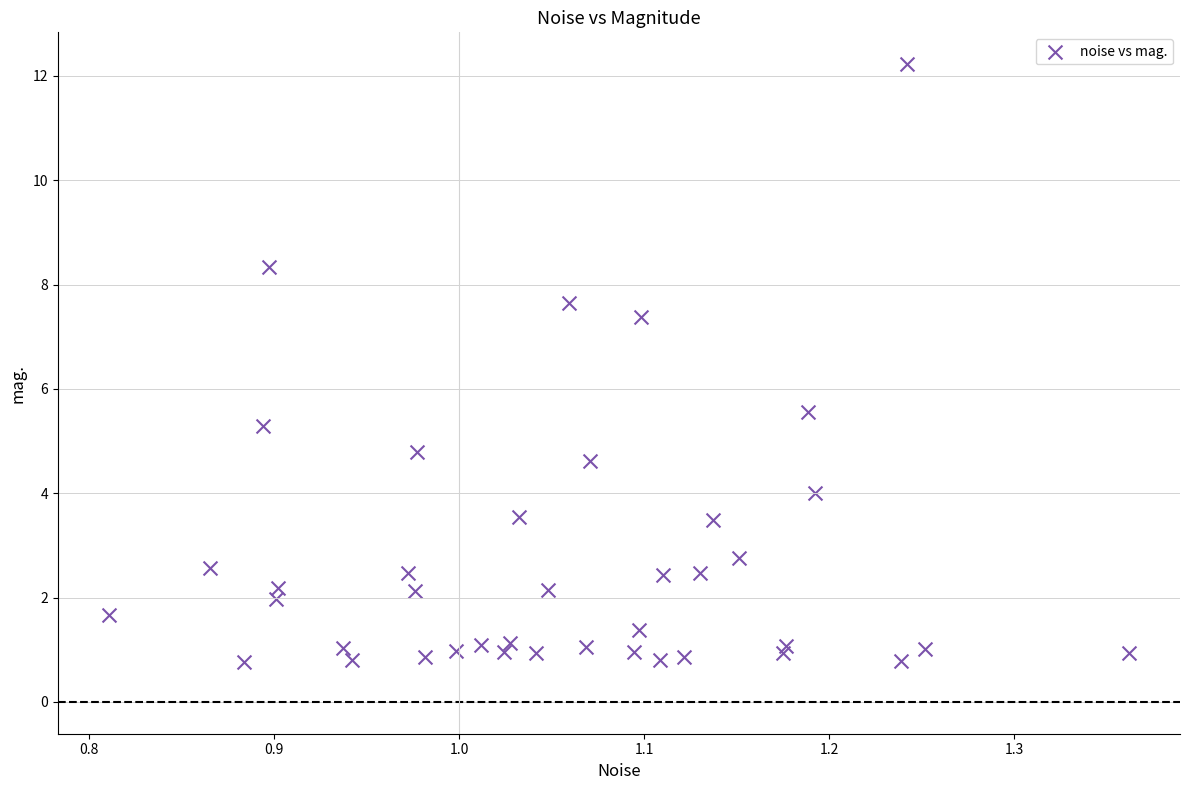

What Y value in the scatter plot is closest to 6?

5.6